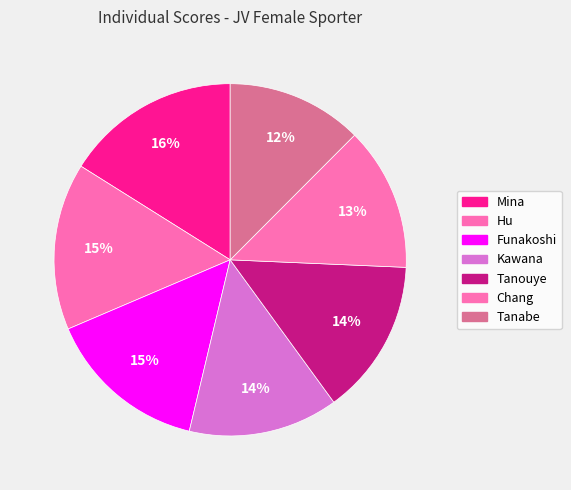

The Mina slice represents 24% of the pie. True or false?

False